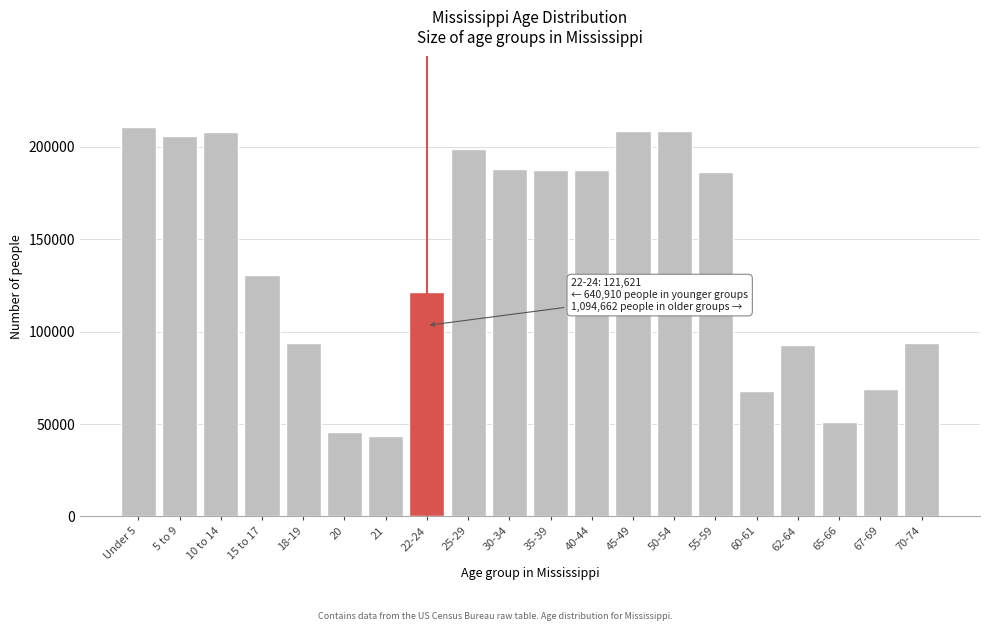

Is it true that the value at 20 is 68233?

False